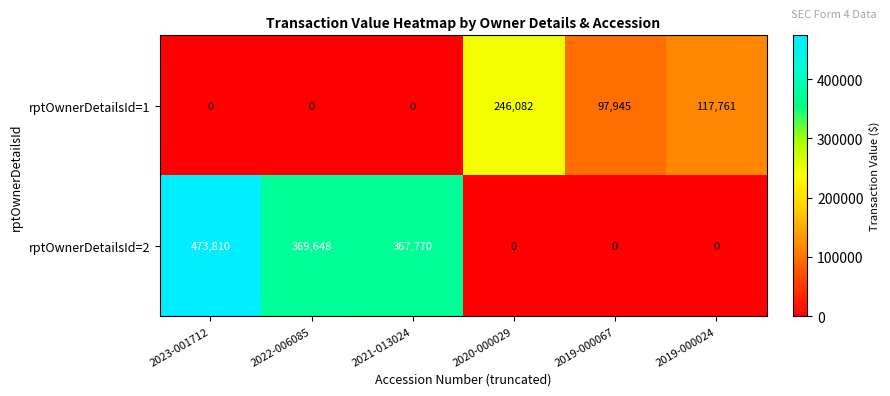

How many data points in rptOwnerDetailsId=2 are less than 367770?

3